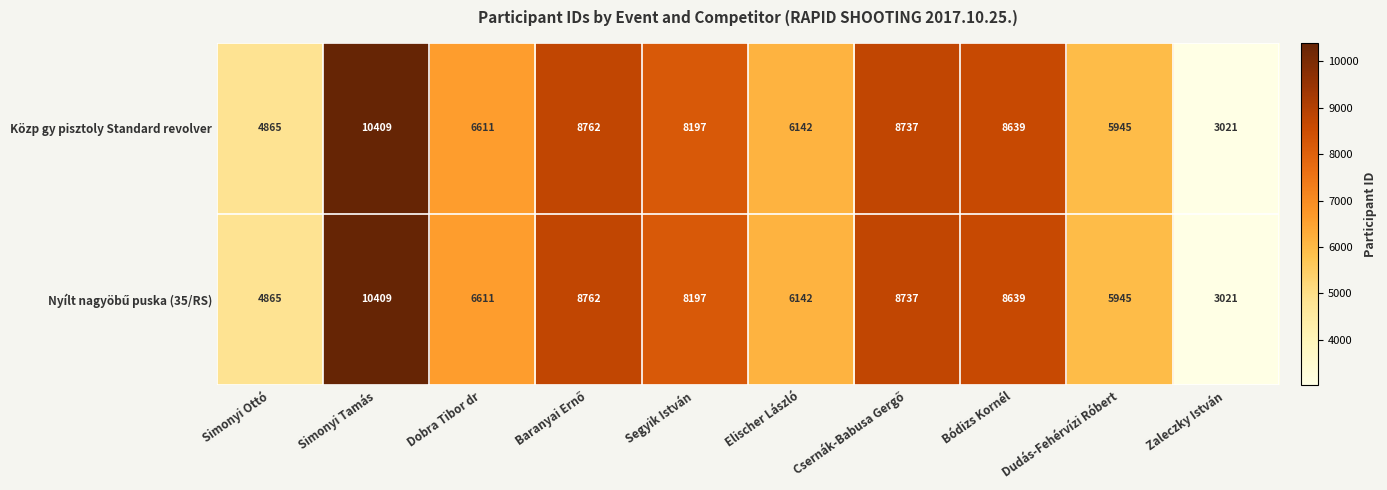

What is the average value of the Közp gy pisztoly Standard revolver series?

7133